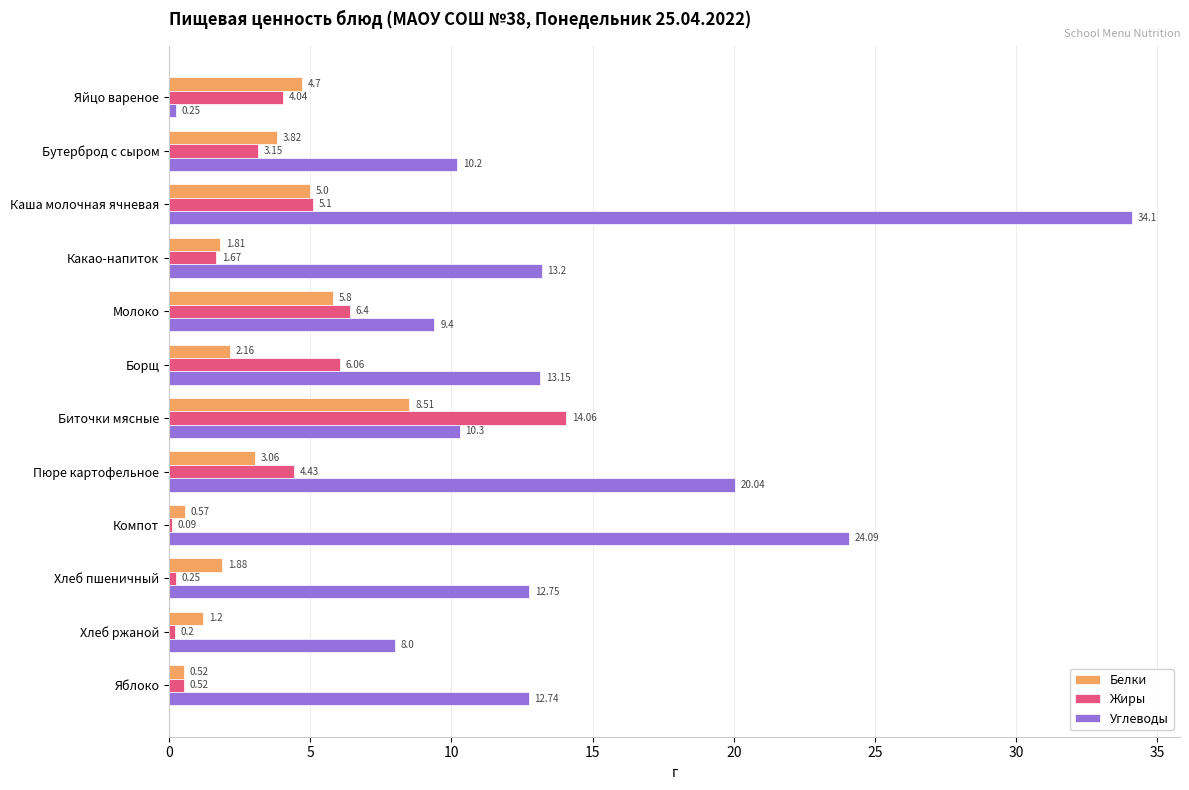

Which series has the largest total across all categories?

Углеводы